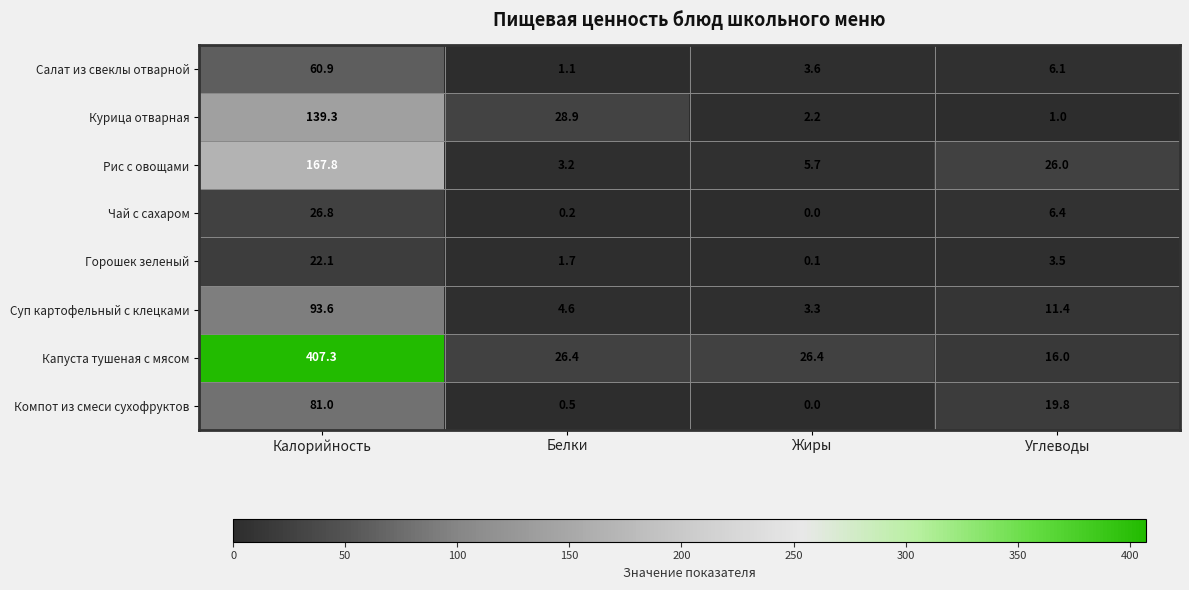

What is the difference between the maximum and minimum values in the Горошек зеленый series?

22.0